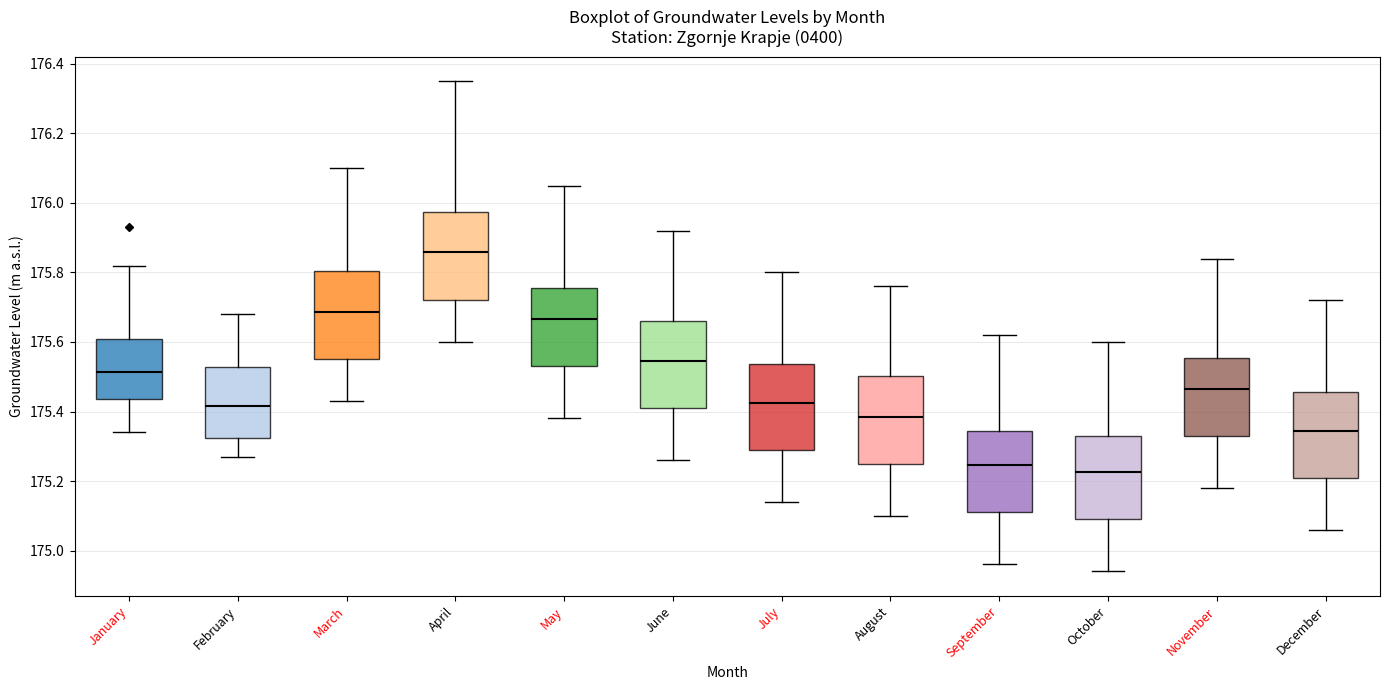

Where does the median line of the box for March sit on the y-axis? The values are not printed on the chart, so give them approximately, as read against the axis.

175.68